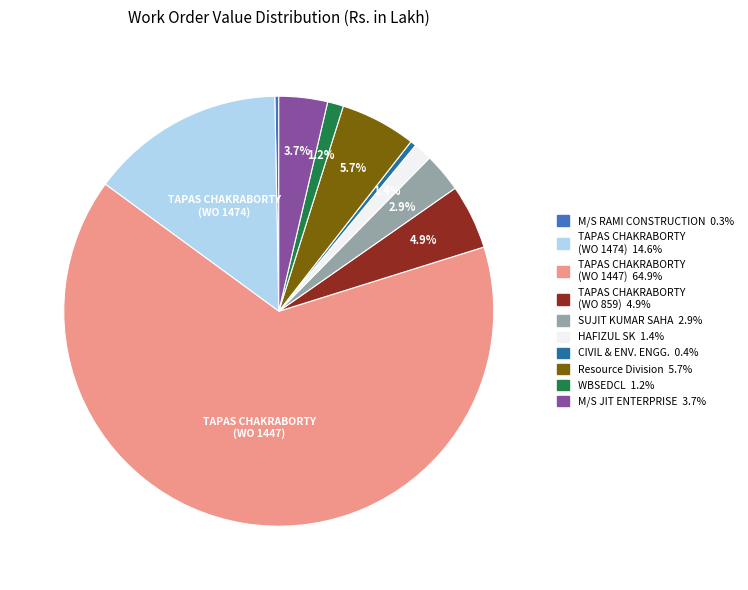

Is there any slice that represents more than half of the pie?

Yes